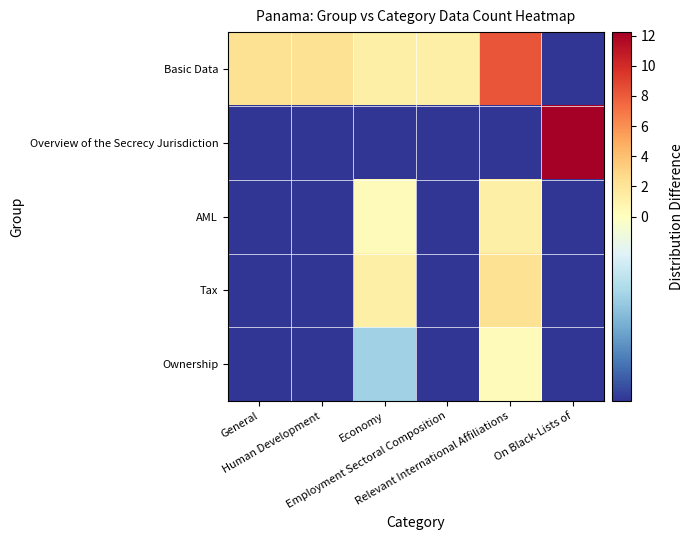

Rank the series by their maximum value, from lowest to highest.

Ownership, AML, Tax, Basic Data, Overview of the Secrecy Jurisdiction